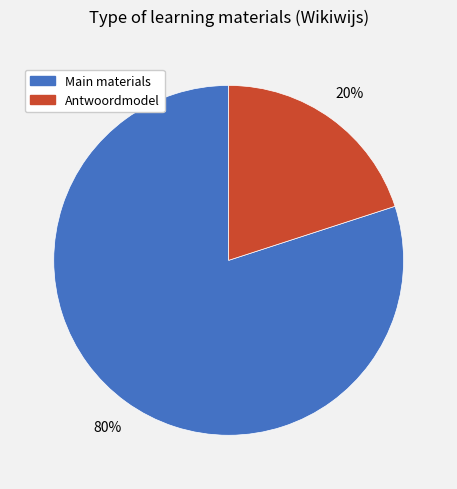

Is there a majority slice in this chart?

Yes